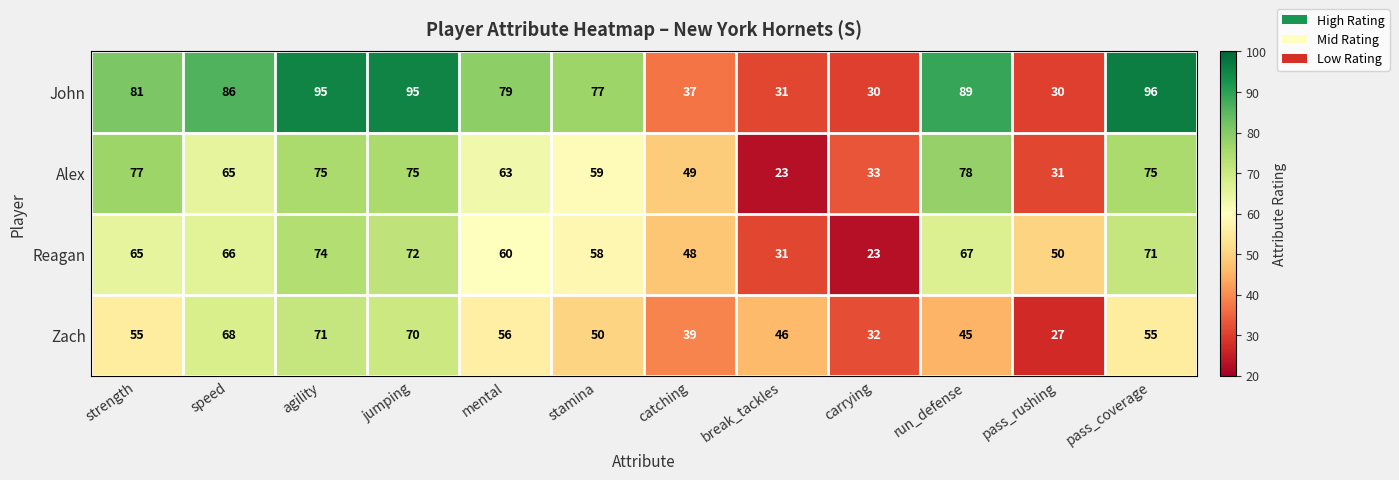

True or false: Reagan has a value of 31 at break_tackles.

True